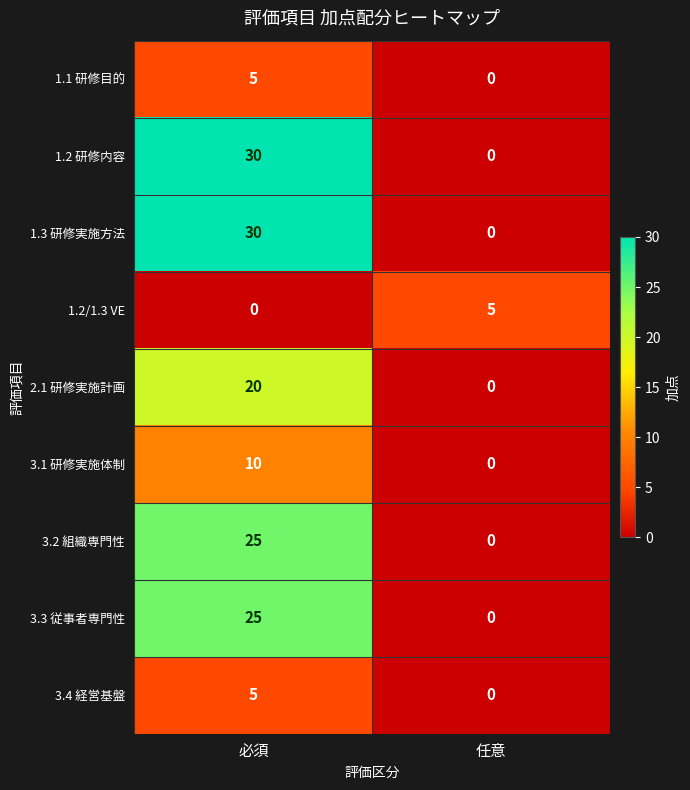

What is the total value across all series at 任意?

5